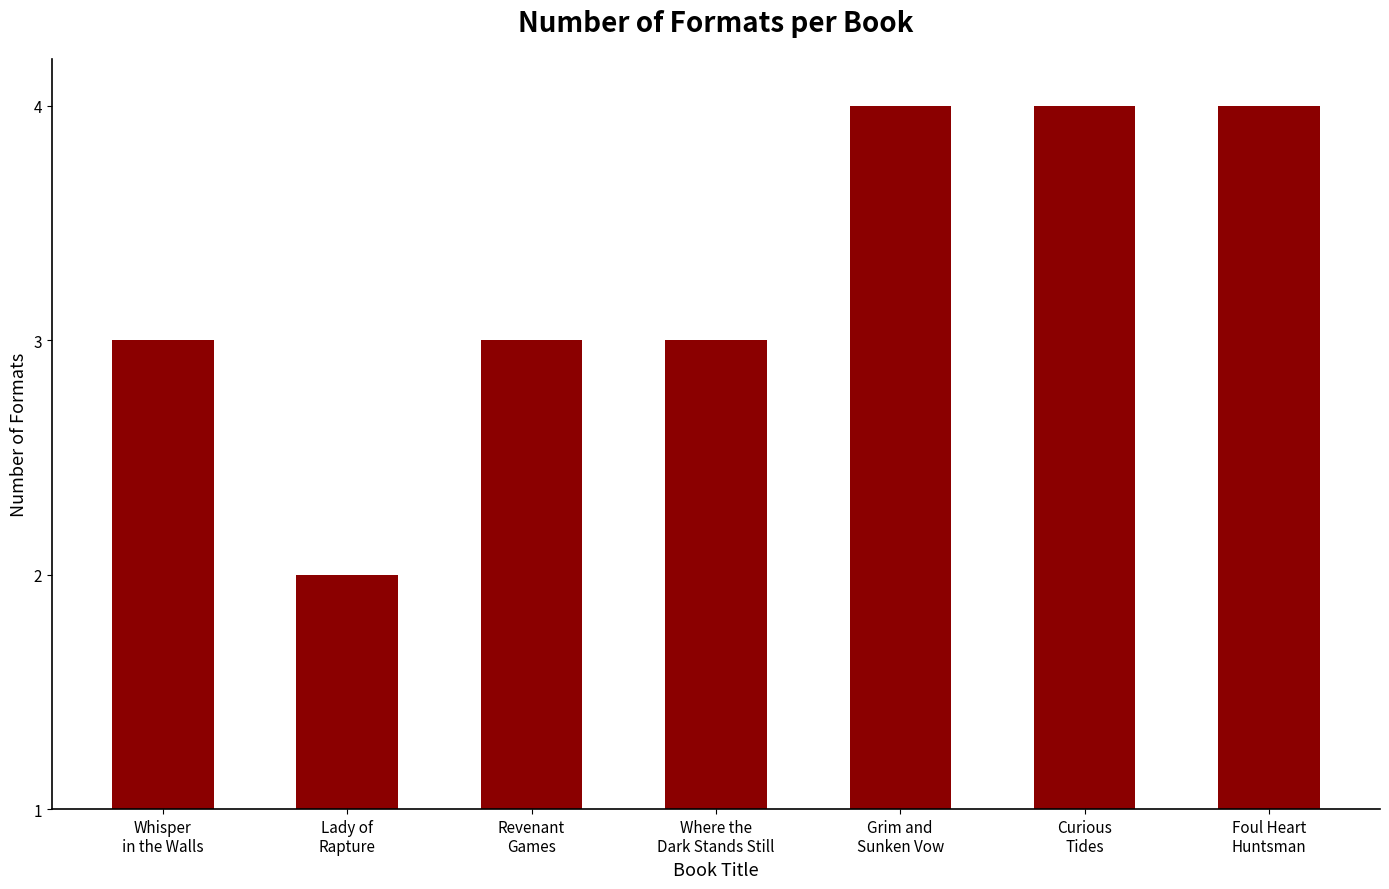

What is the value of the 1st bar from the left?

3